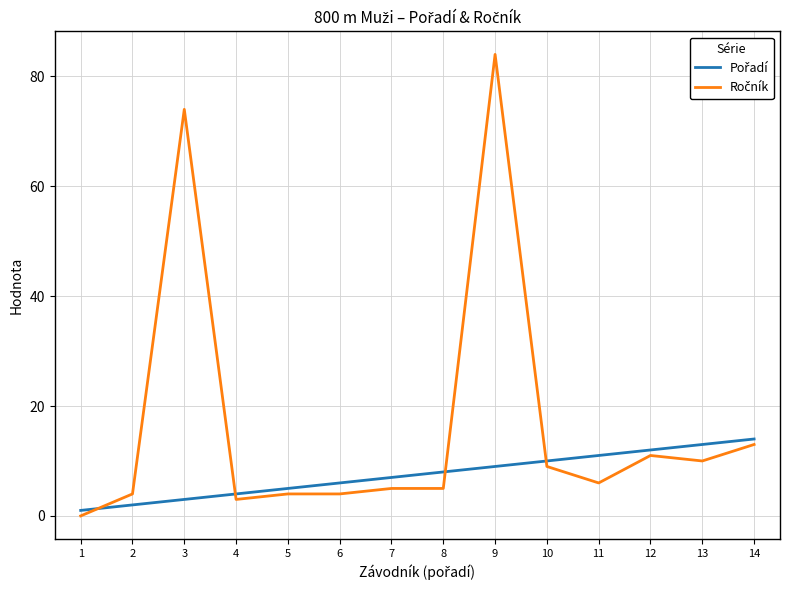

What is the maximum value shown in the chart?

84